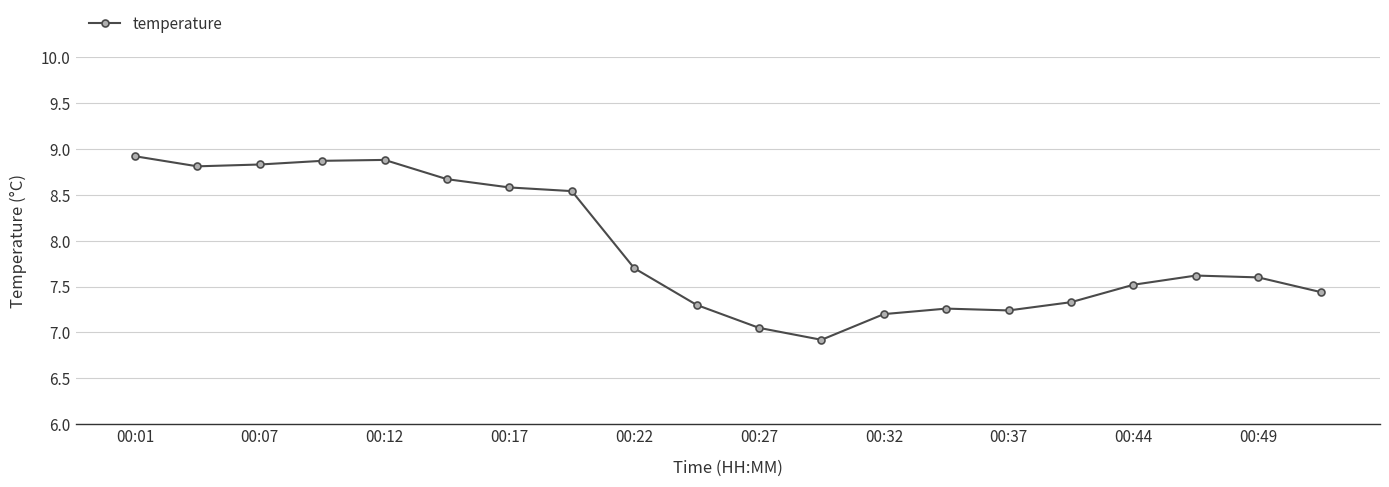

What is the sum of all values?

158.3